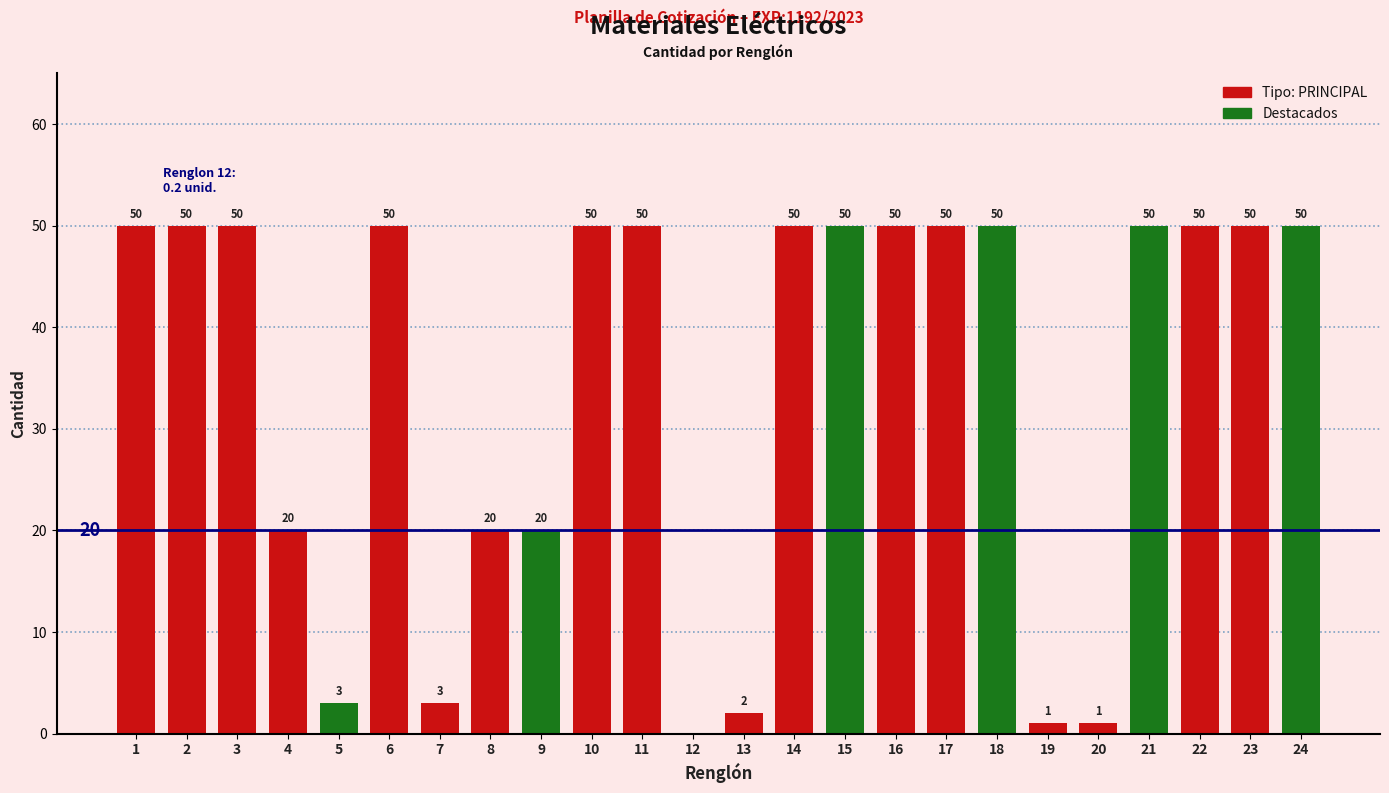

Between 6 and 5, which is larger?

6